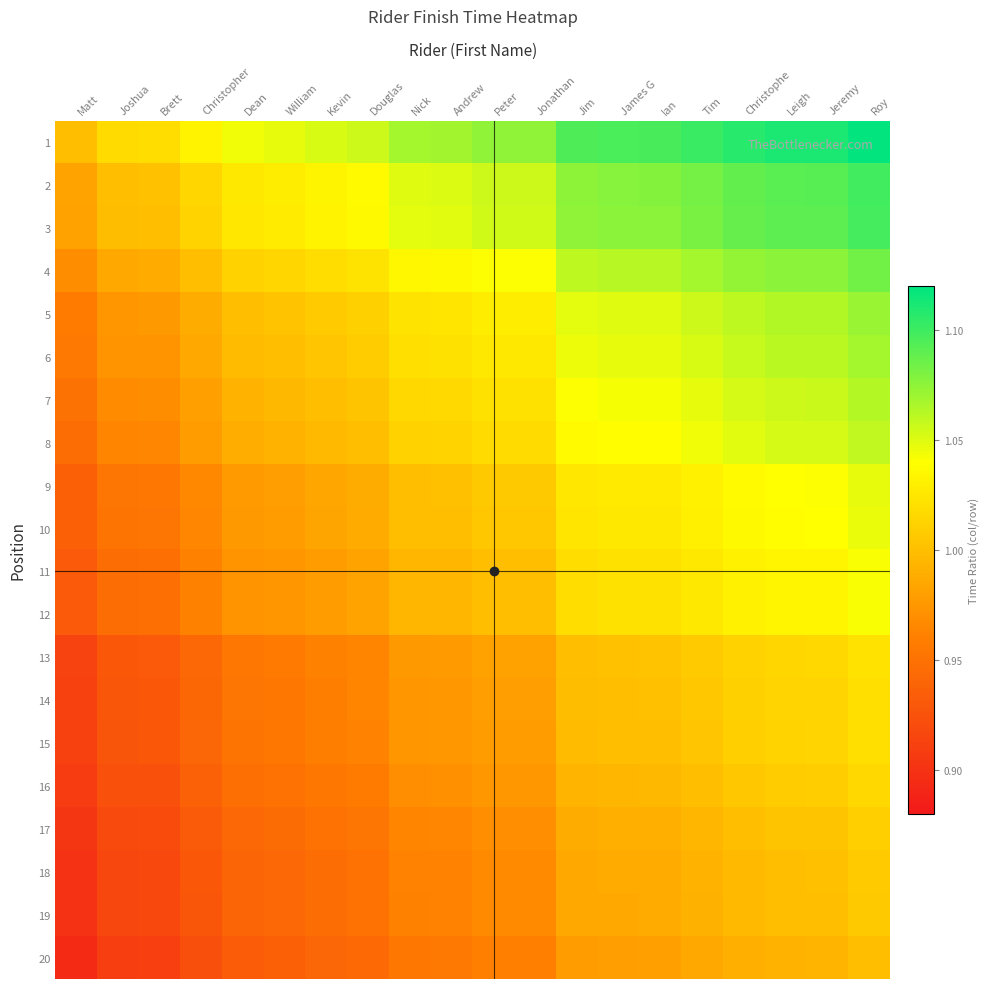

Which series changed the most between Brett and Ian?

1